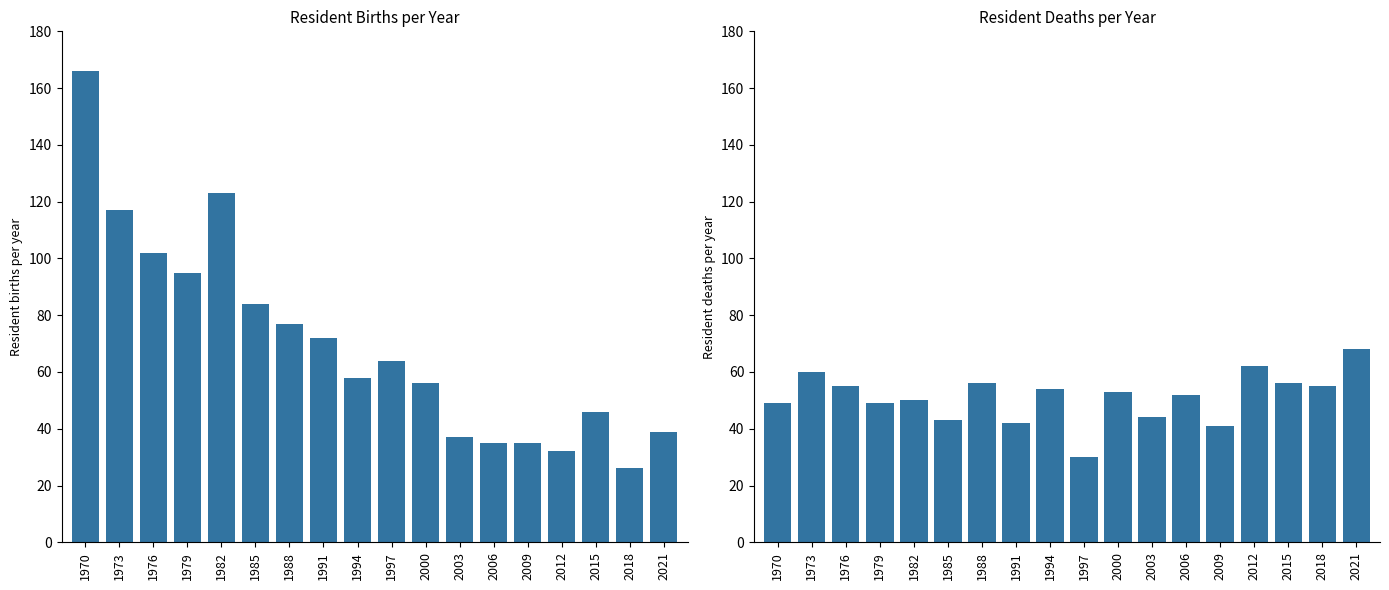

Which has a higher value, 1970 or 1994?

1970